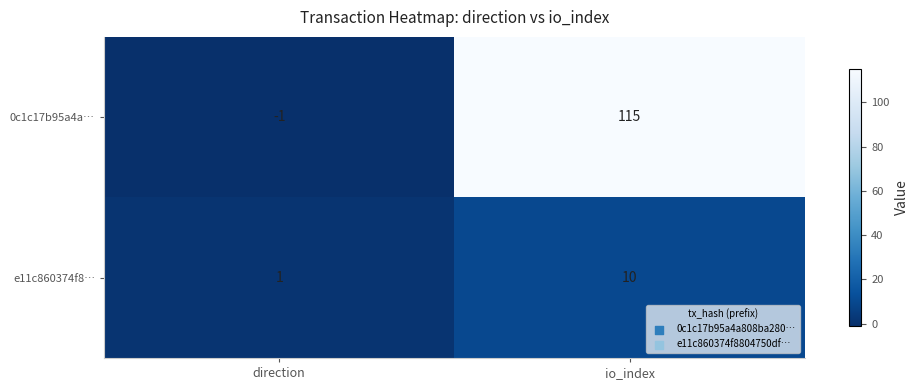

How many series are shown in this chart?

2